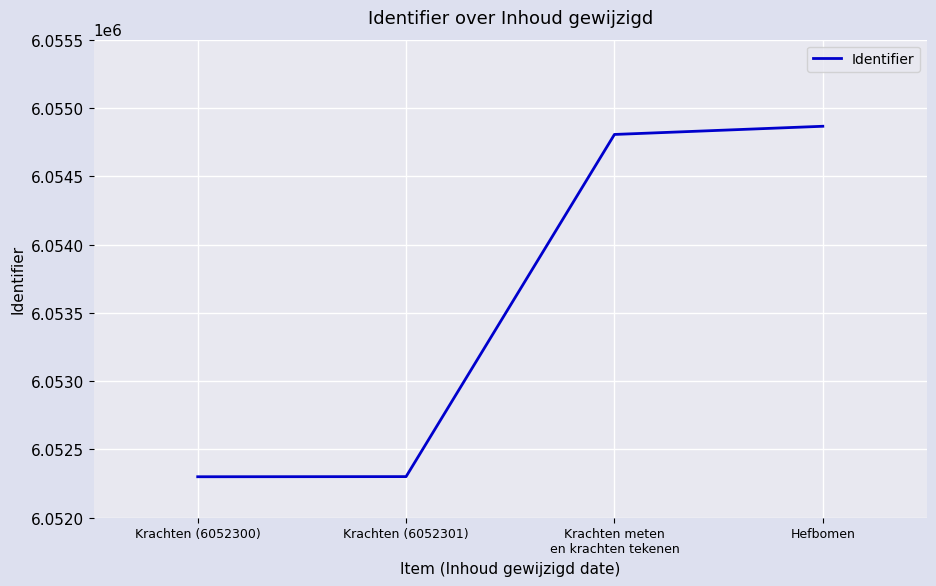

What is the maximum value shown in the chart?

6054866